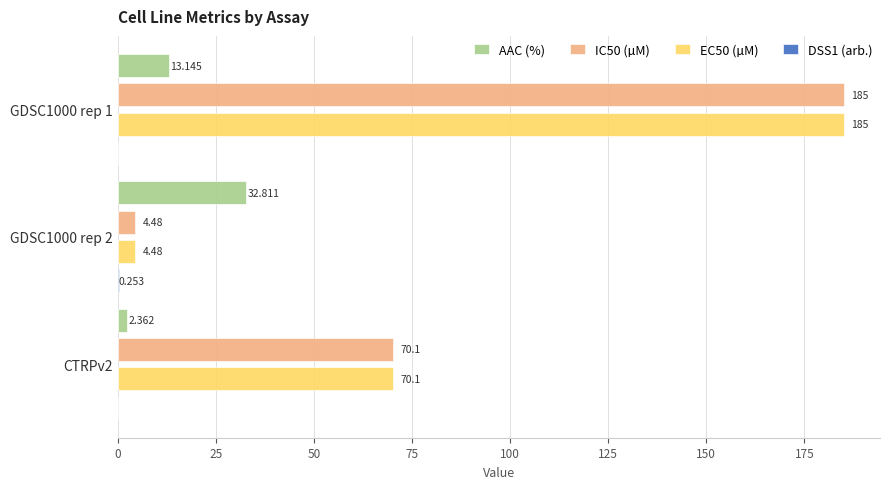

Reading left to right, list all the values displayed in this chart.

AAC (%): 13.1	32.8	2.4
IC50 (µM): 185.0	4.5	70.1
EC50 (µM): 185.0	4.5	70.1
DSS1 (arb.): 0.0	0.3	0.0